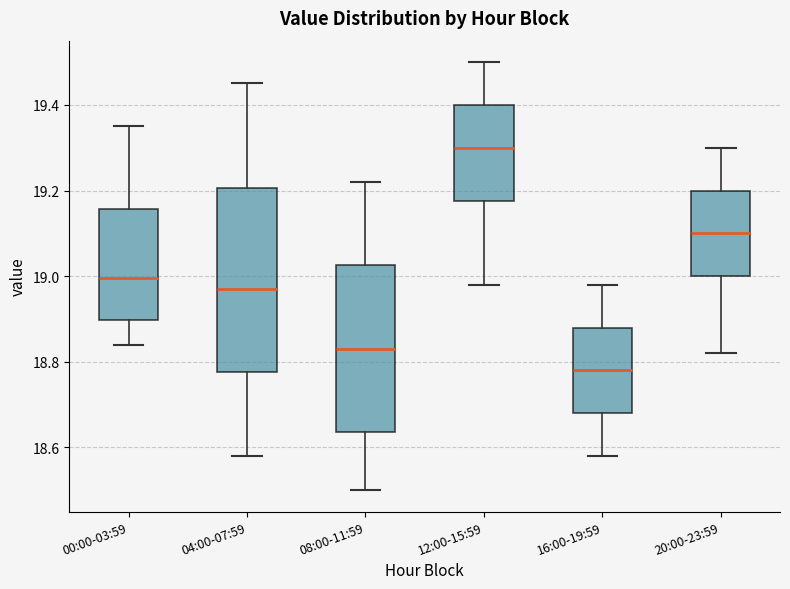

Where does the lower whisker of the box for 16:00-19:59 end on the y-axis? The values are not printed on the chart, so give them approximately, as read against the axis.

18.58